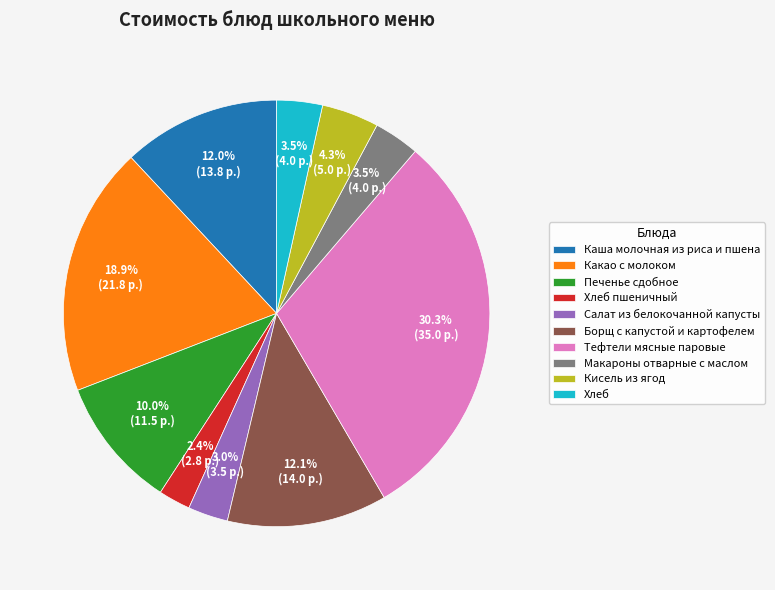

Does any single category account for the majority?

No